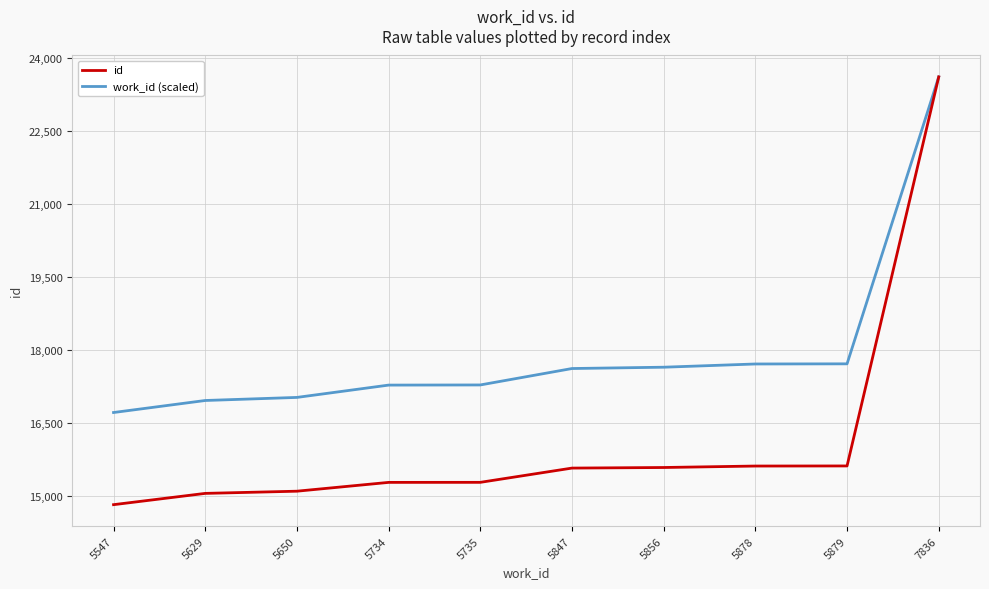

What is the total value across all series at 5847?

33198.3